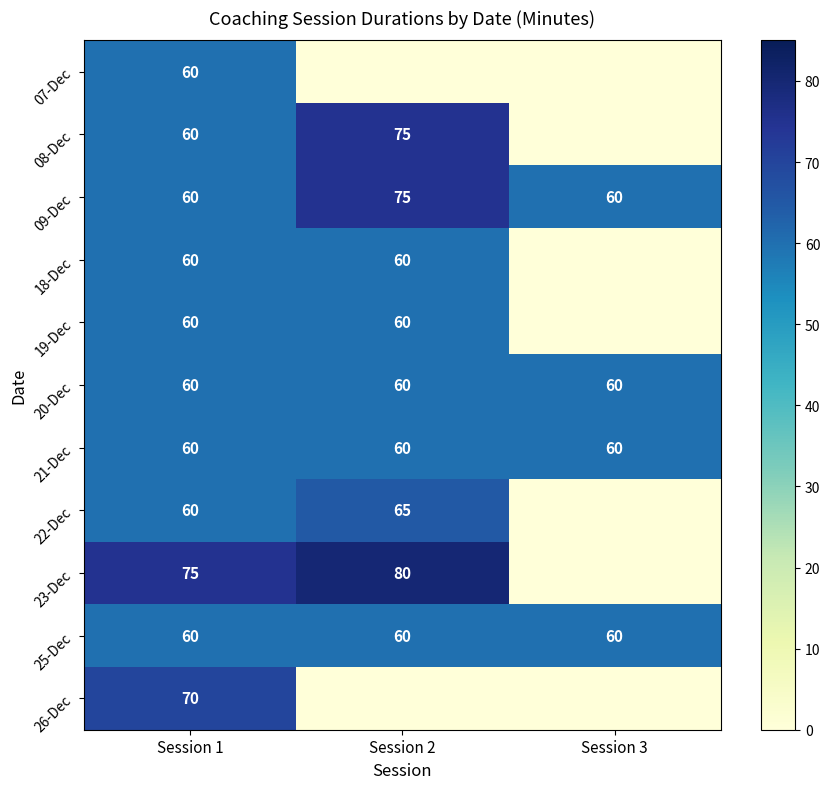

At Session 1, list the series in order from smallest to largest.

07-Dec, 08-Dec, 09-Dec, 18-Dec, 19-Dec, 20-Dec, 21-Dec, 22-Dec, 25-Dec, 26-Dec, 23-Dec